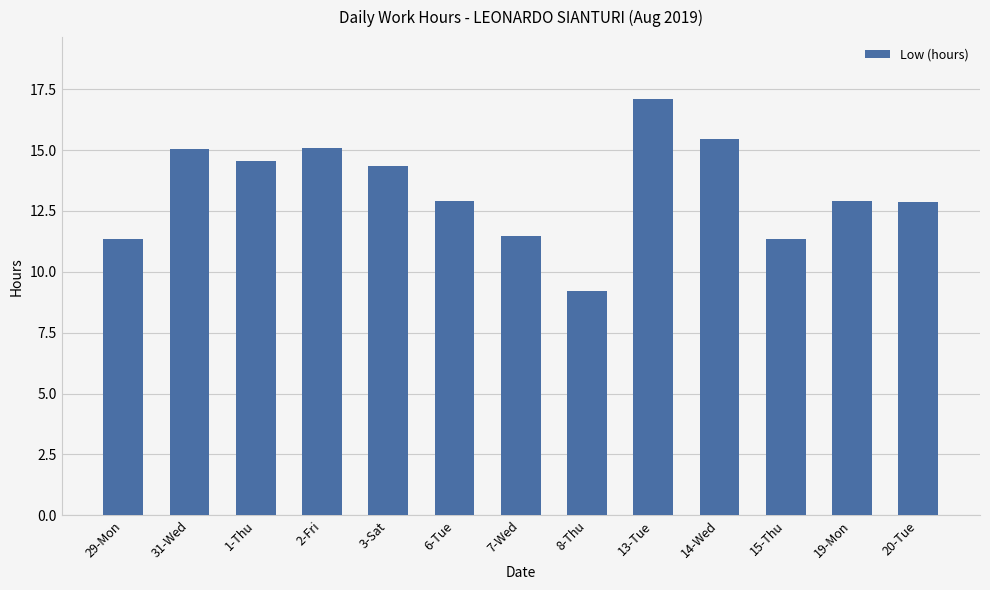

Does the chart contain any negative values?

No